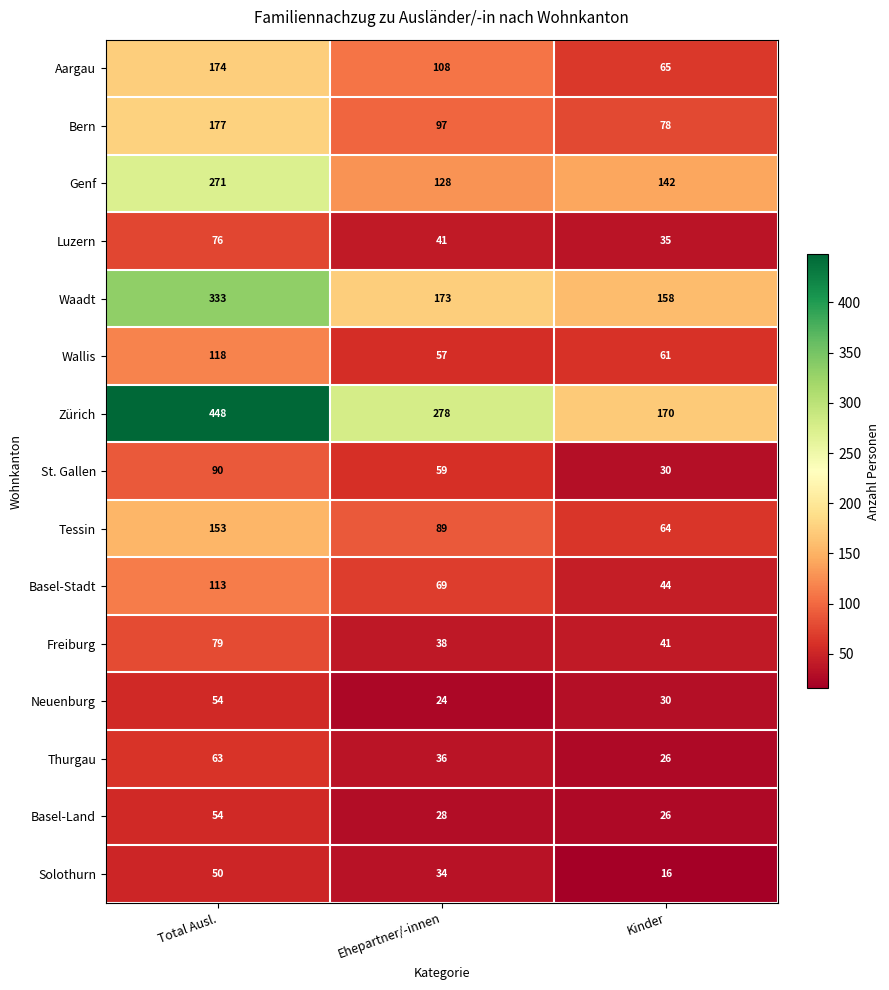

True or false: Thurgau has a value of 26 at Kinder.

True